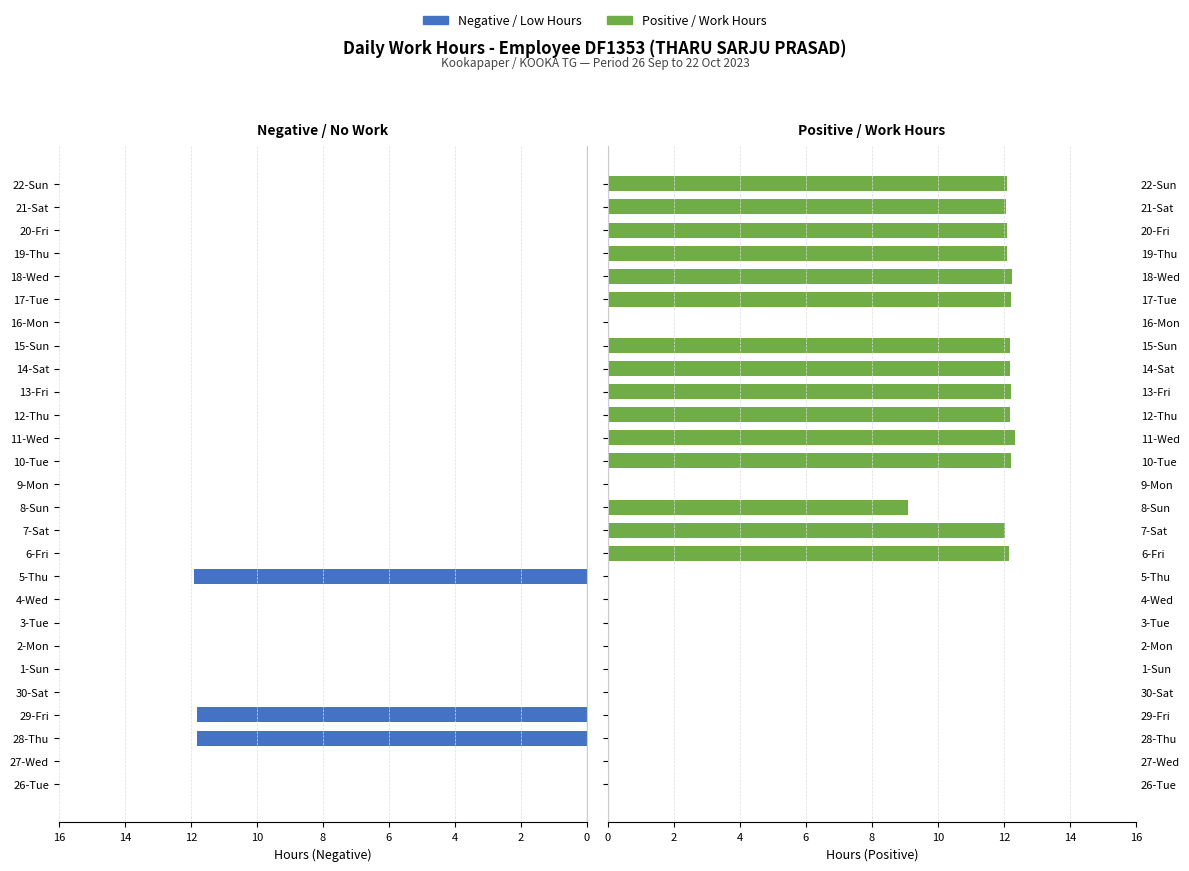

What is the label of the 14th bar from the right?

9-Mon